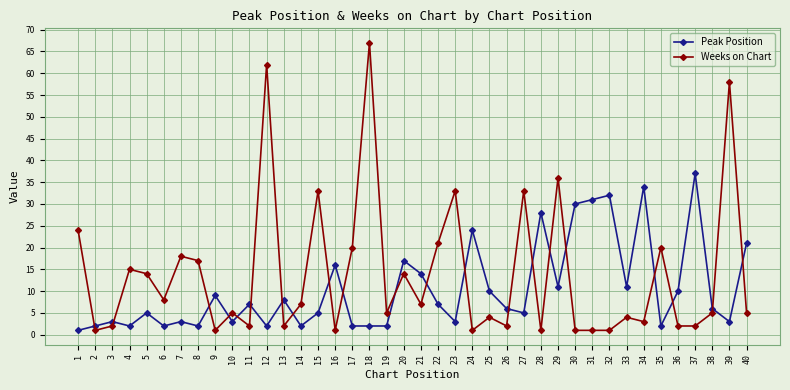

At which category is the sum across all series the highest?

18